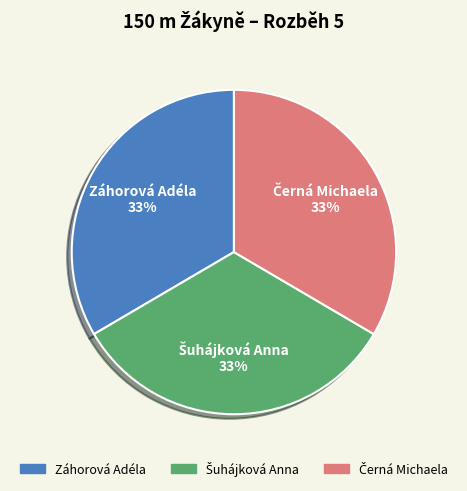

To the nearest percent, what is the average slice percentage?

33%